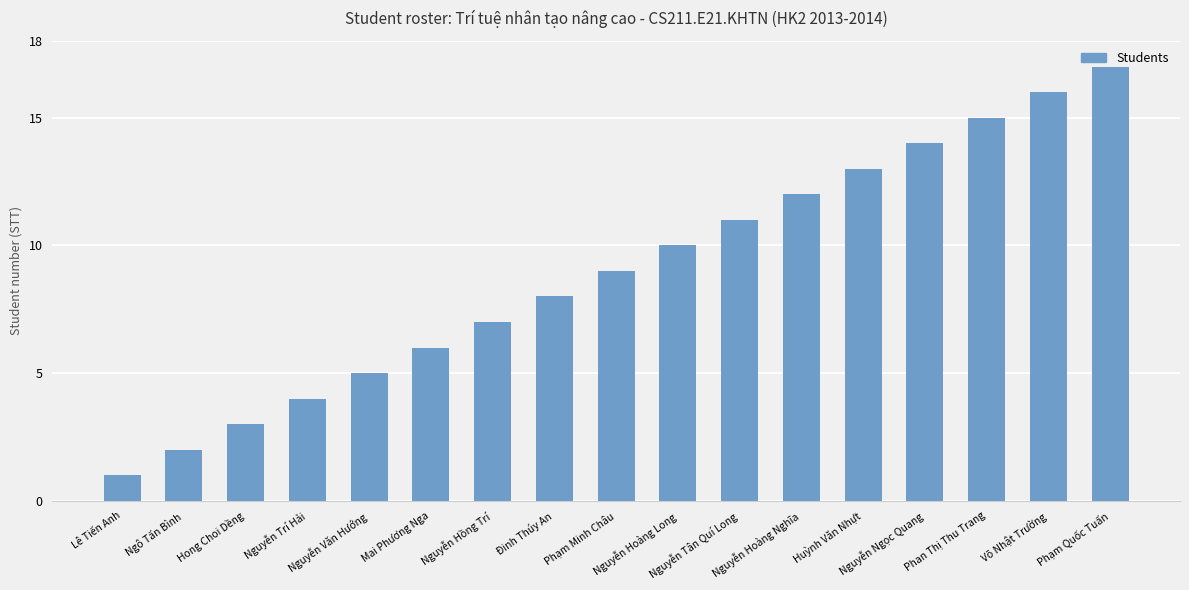

What is the maximum value shown in the chart?

17